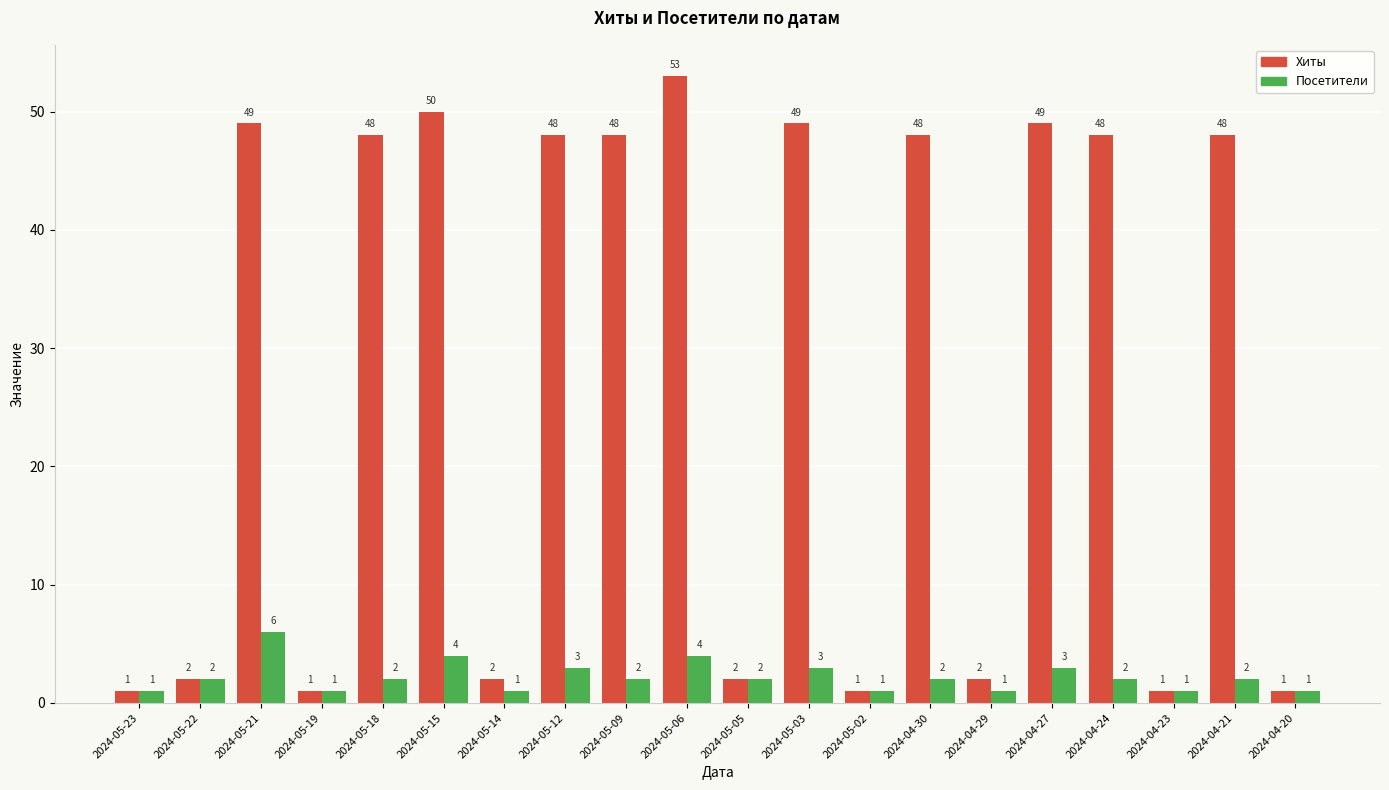

True or false: Хиты has a value of 1 at 2024-05-02.

True